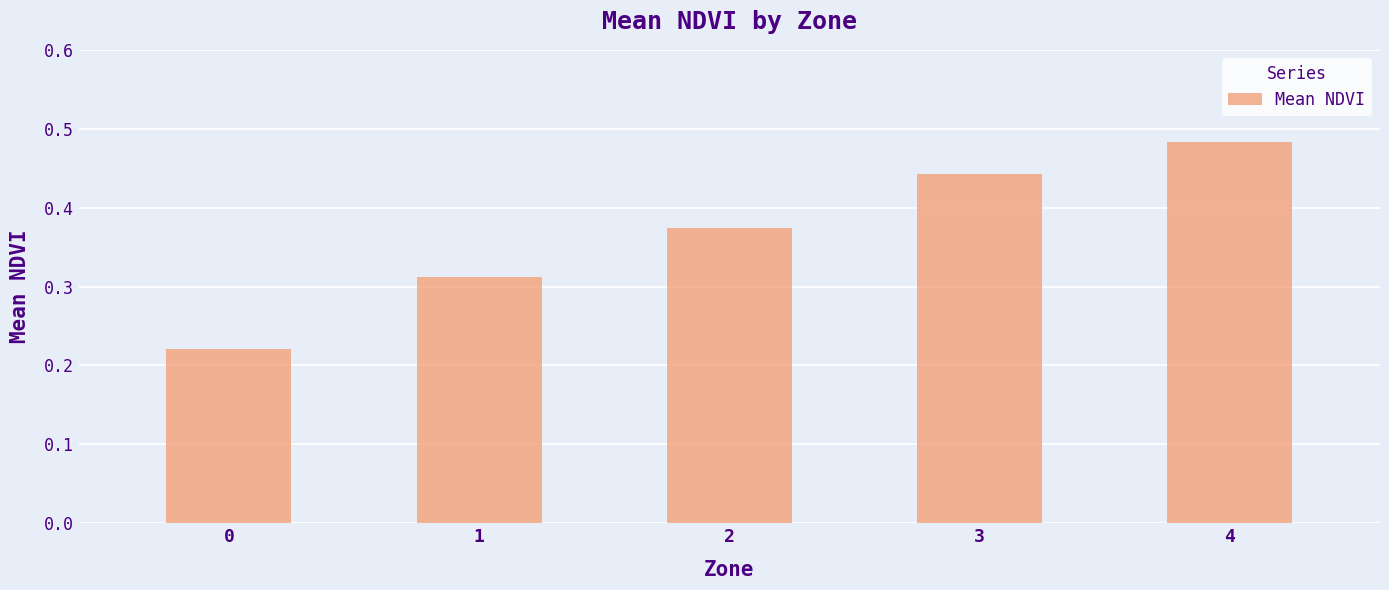

What is the sum of all values?

1.8